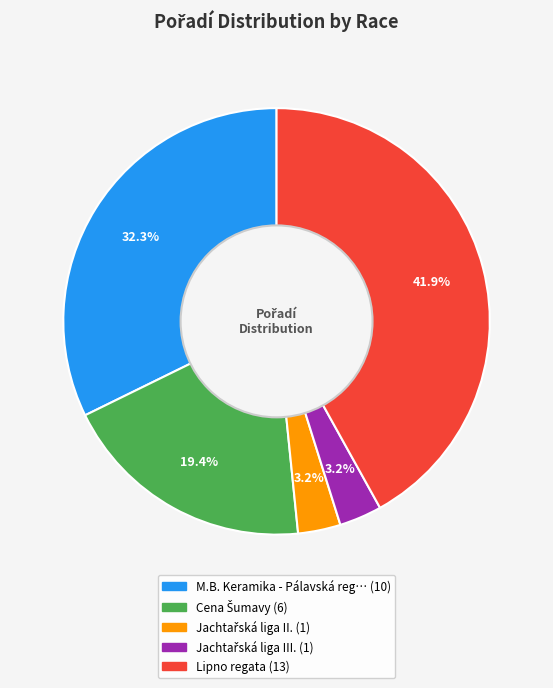

Count the number of slices in the pie.

5